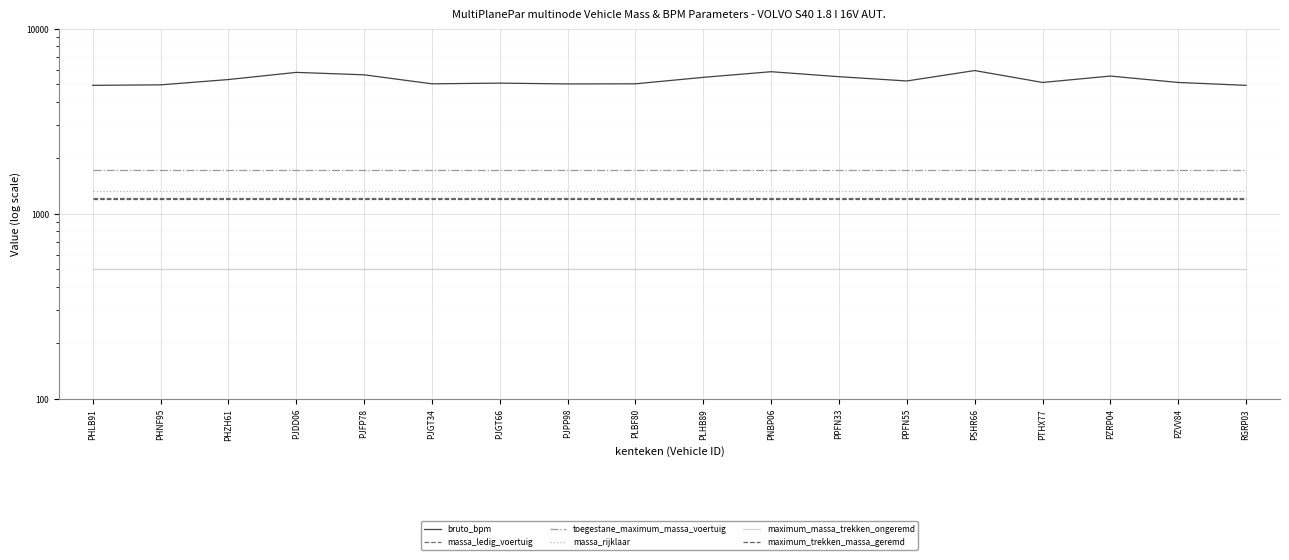

What is the difference between the highest and lowest values at RGRP03?

4431